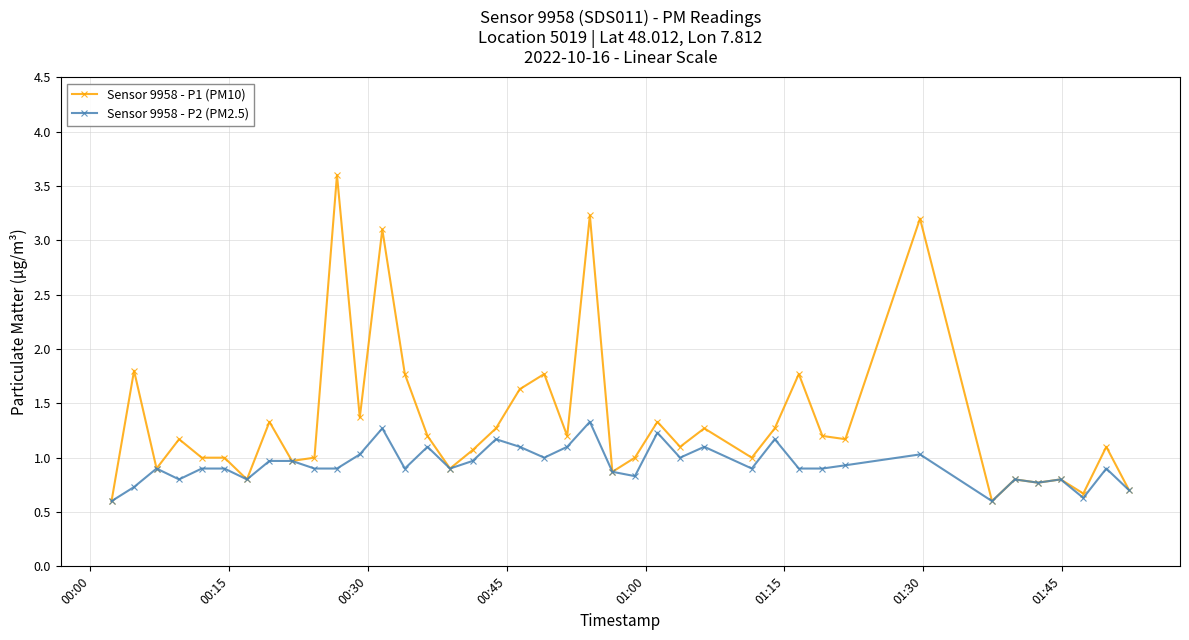

What is the maximum value shown in the chart?

3.6